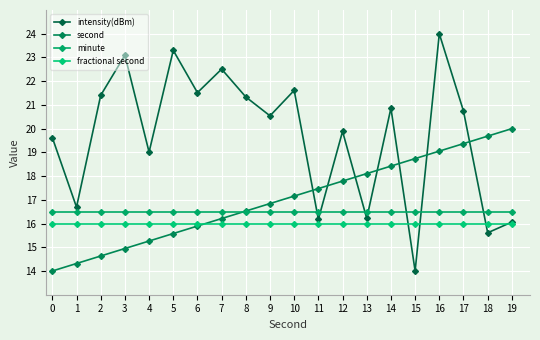

What value does the minute series have at 19?

16.5